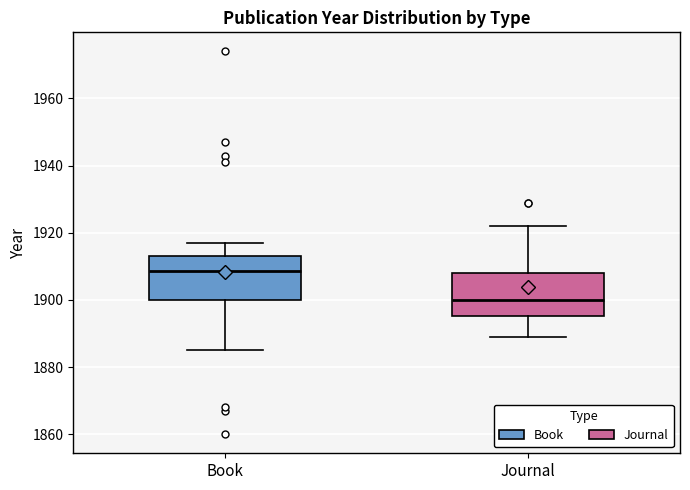

Which box's median line is the lowest?

Journal